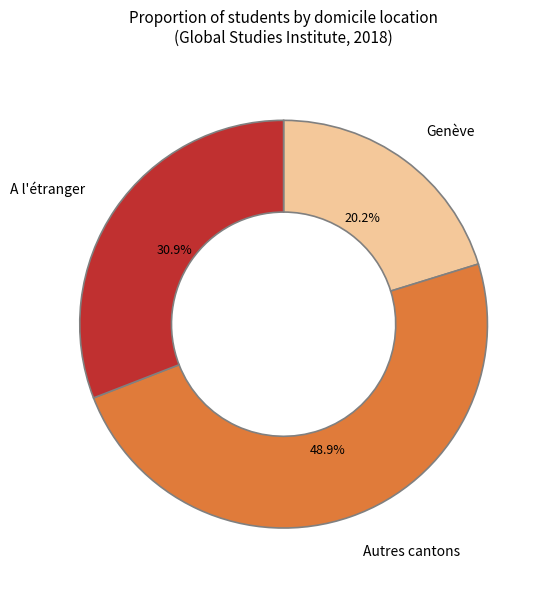

Is there any slice that represents more than half of the pie?

No